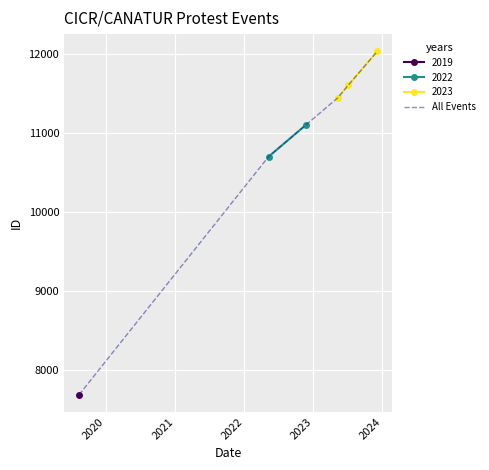

What is the lowest value of the All Events series?

7688